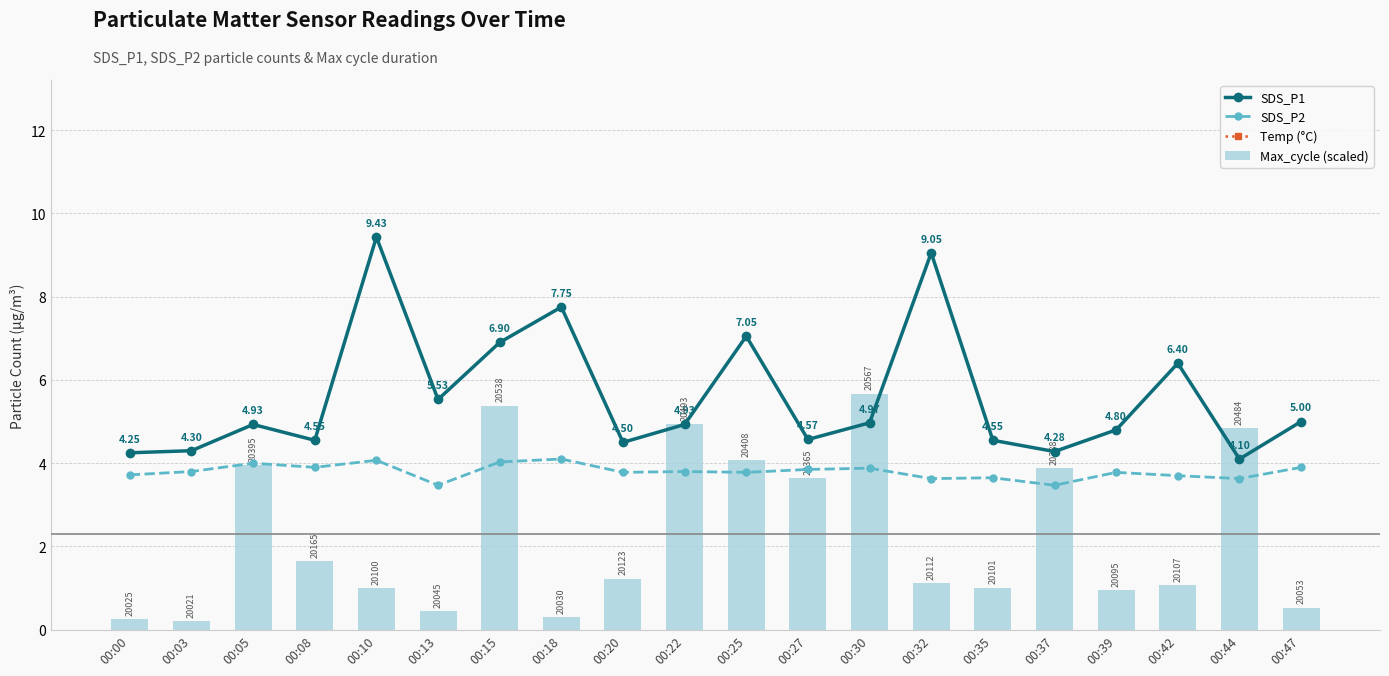

Count the Temp (°C) values in the range 20 to 21.

20